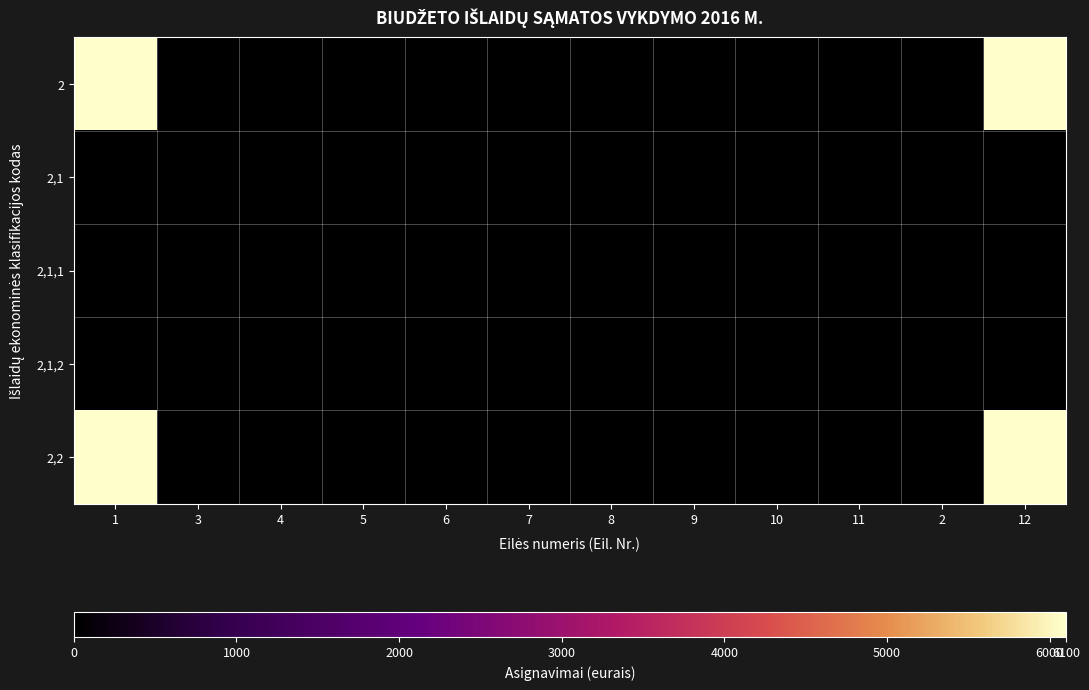

Which label corresponds to the smallest value in the chart?

3